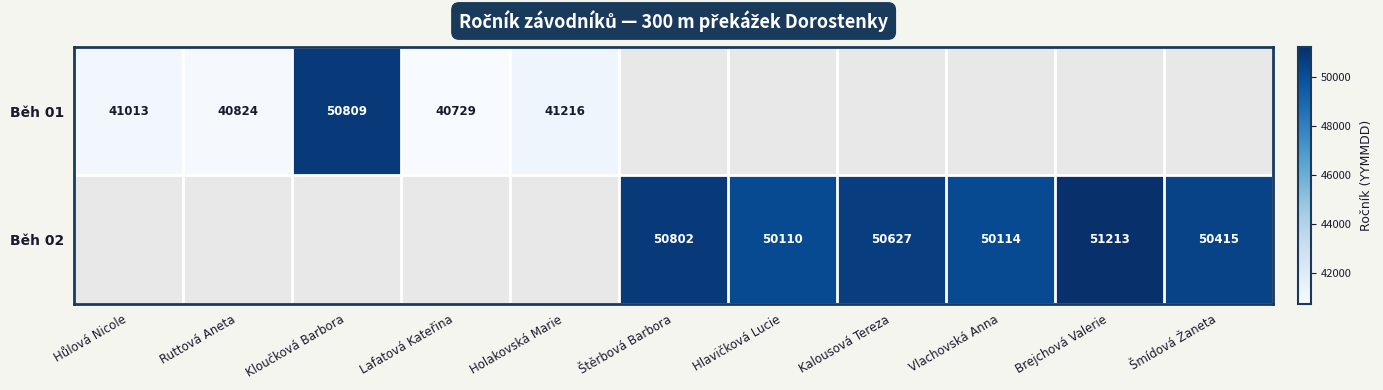

What is the difference between the Běh 01 values at Holakovská Marie and Ruttová Aneta?

392